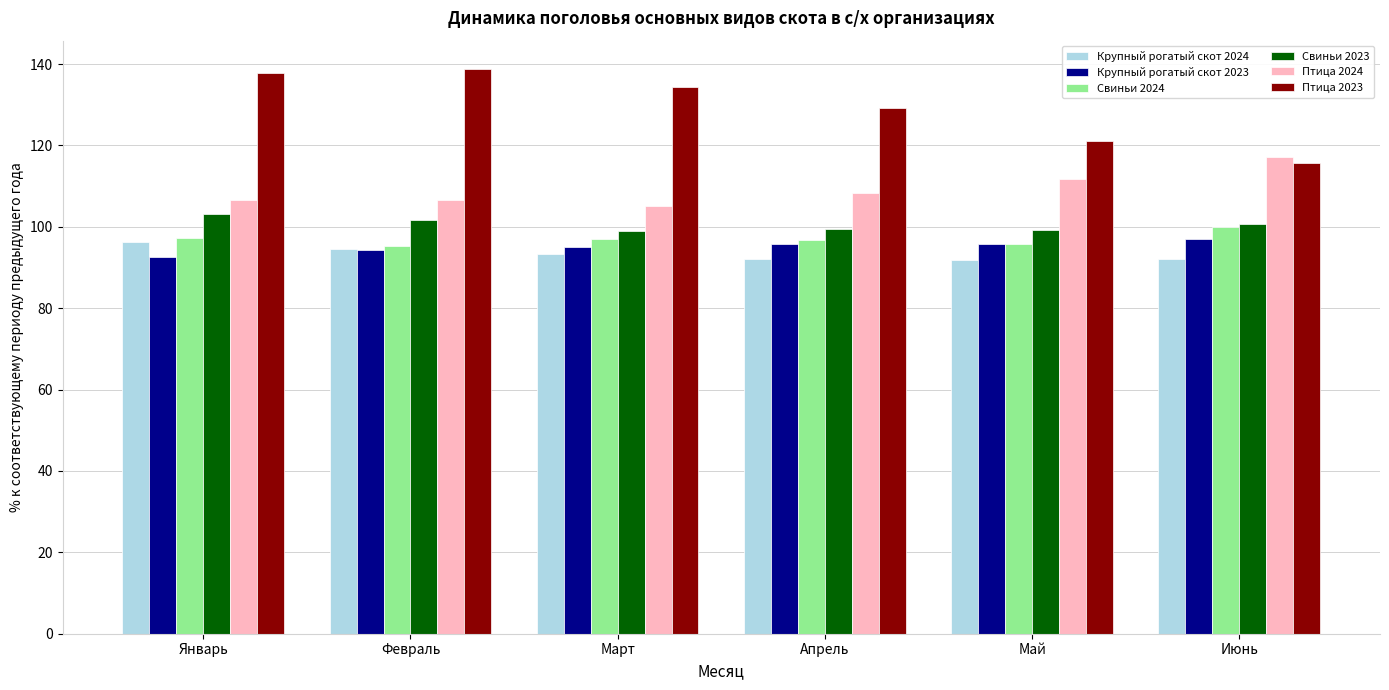

What is the lowest value of the Свиньи 2023 series?

99.0